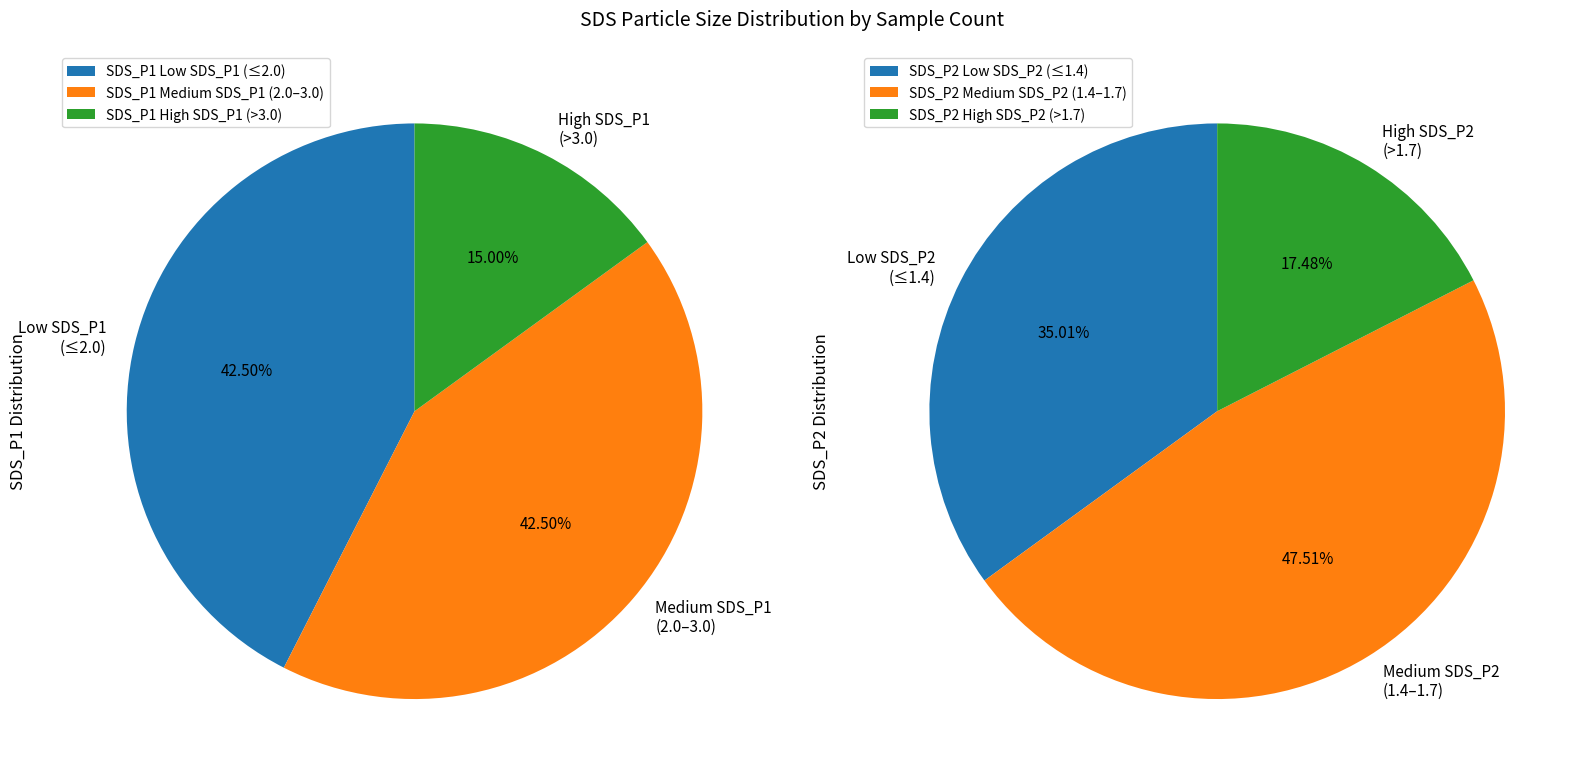

Is 31 the majority of the pie?

No